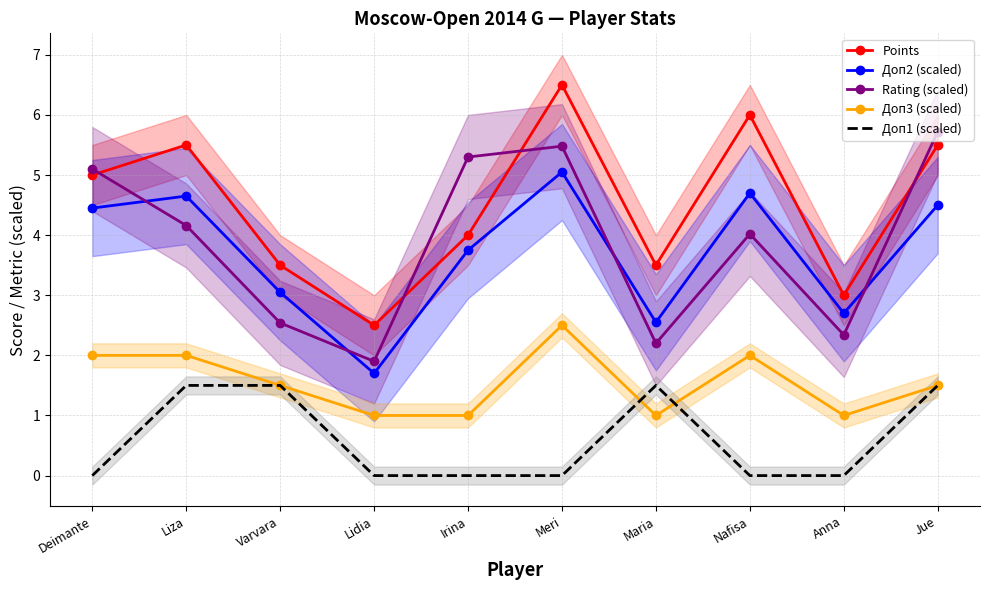

What is the difference between the highest and lowest values at Varvara?

2.0